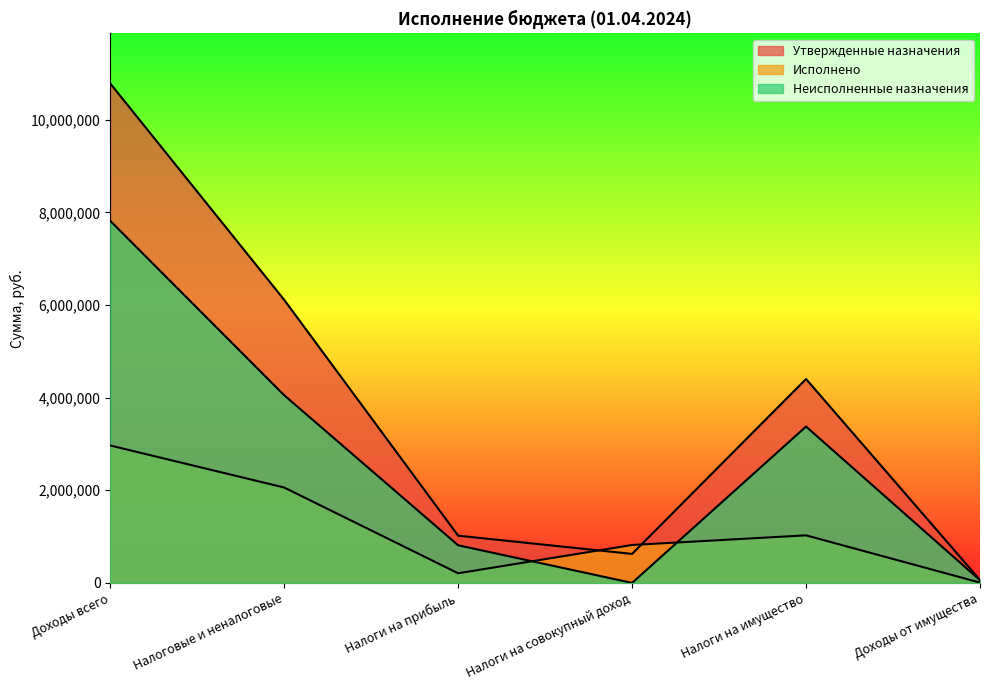

Is the value of Утвержденные назначения at Налоги на имущество greater than the value of Исполнено at Доходы от имущества?

Yes